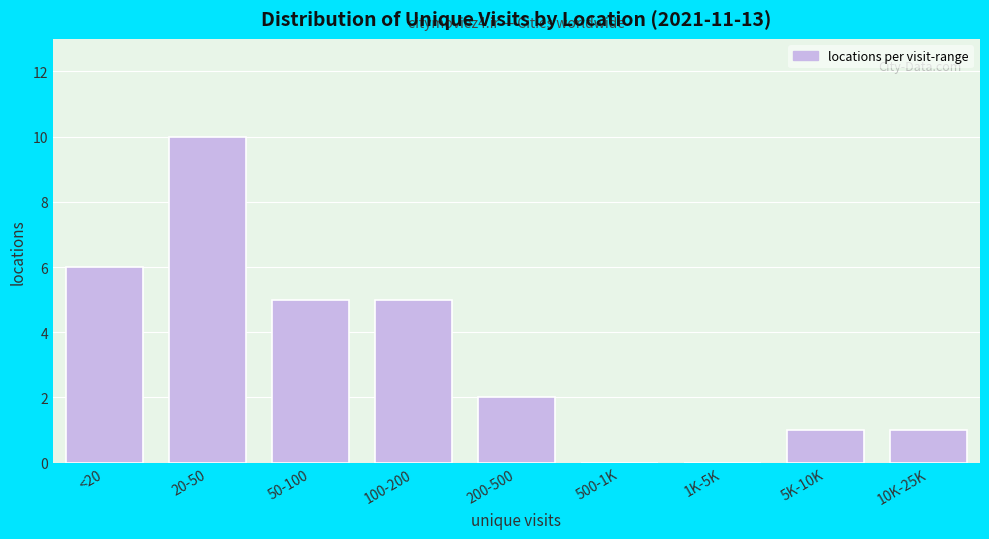

Reading left to right, transcribe all the data shown in this chart.

<20=6	20-50=10	50-100=5	100-200=5	200-500=2	500-1K=0	1K-5K=0	5K-10K=1	10K-25K=1